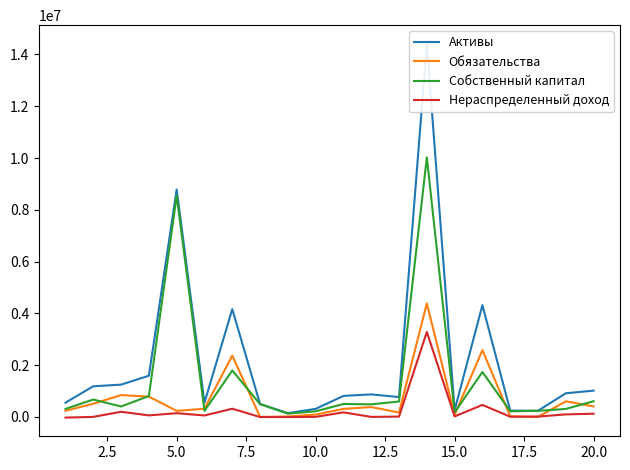

What is the difference between the second highest and minimum values in the Собственный капитал series?

8420217